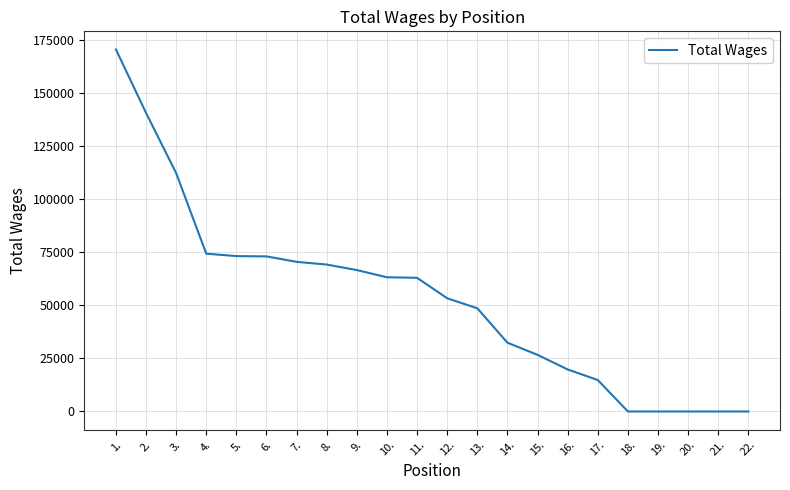

Is it true that the value at 20. is 0?

True